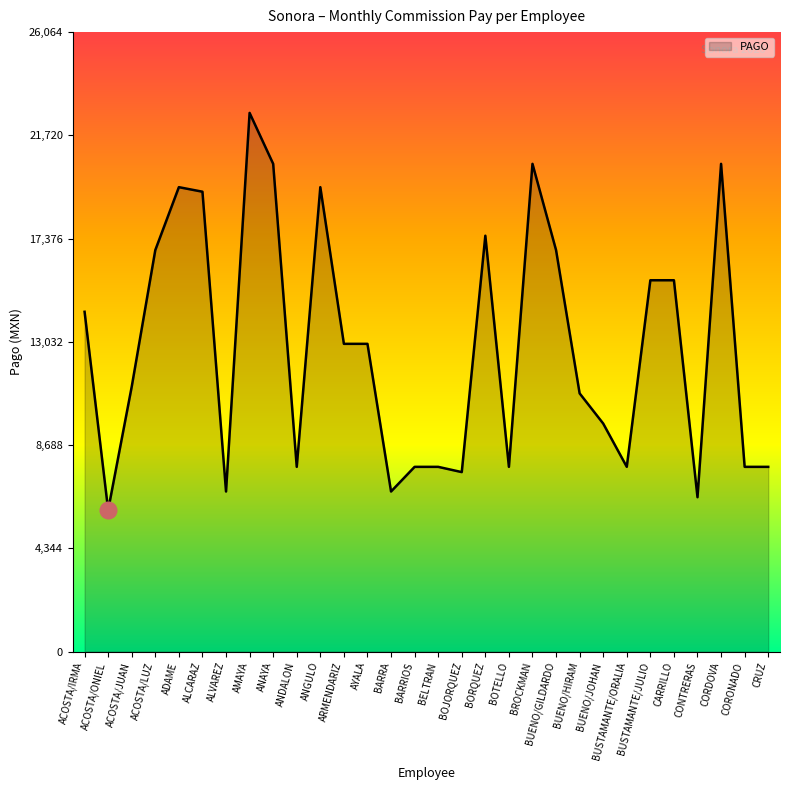

Does the chart display data point markers on the line(s)?

No